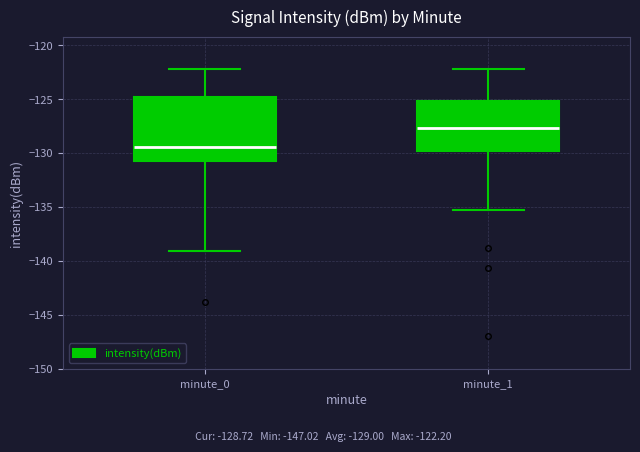

Which box's median line is the lowest?

minute_0